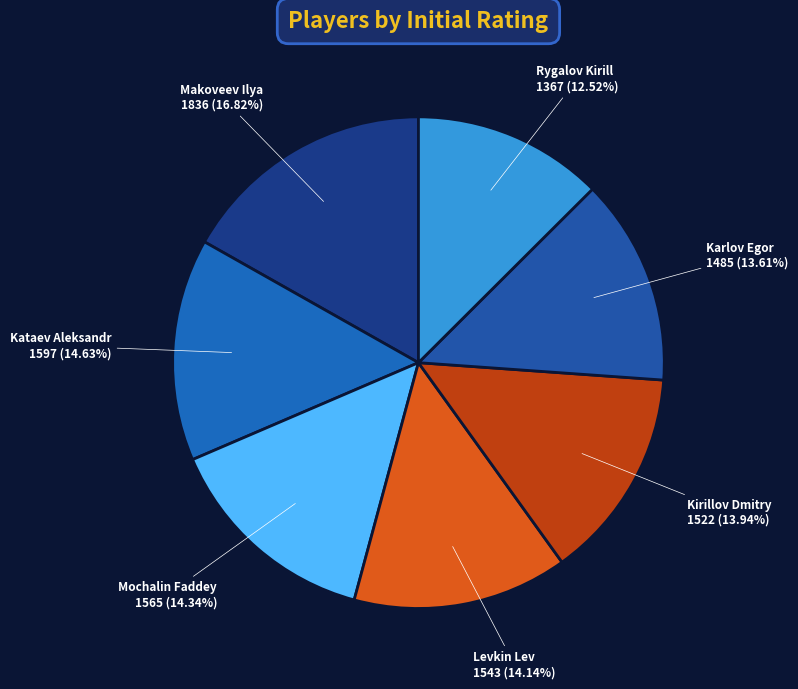

To the nearest percent, what is the difference between the largest and smallest slice percentages?

4%